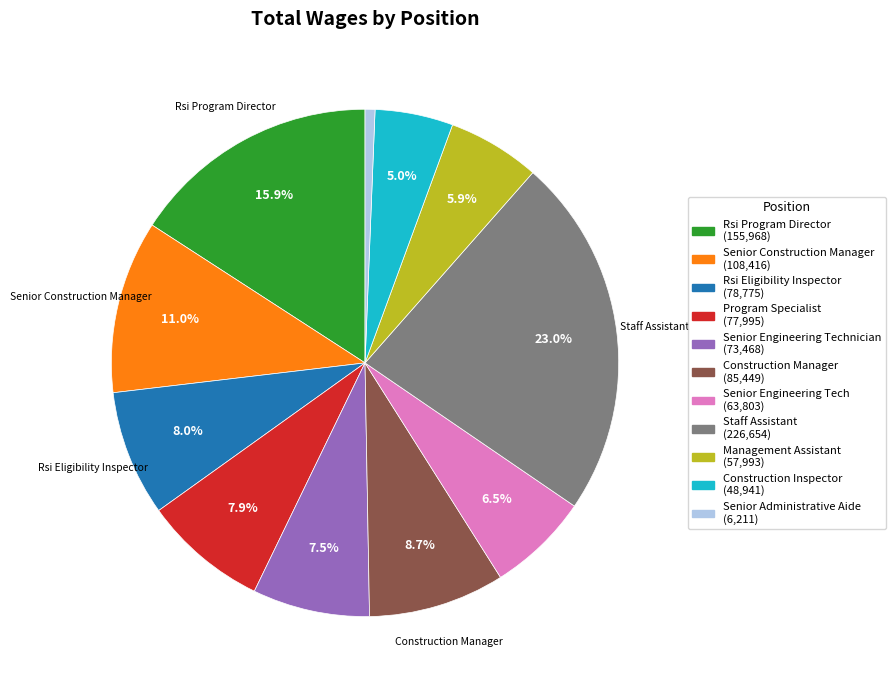

Is there a majority slice in this chart?

No